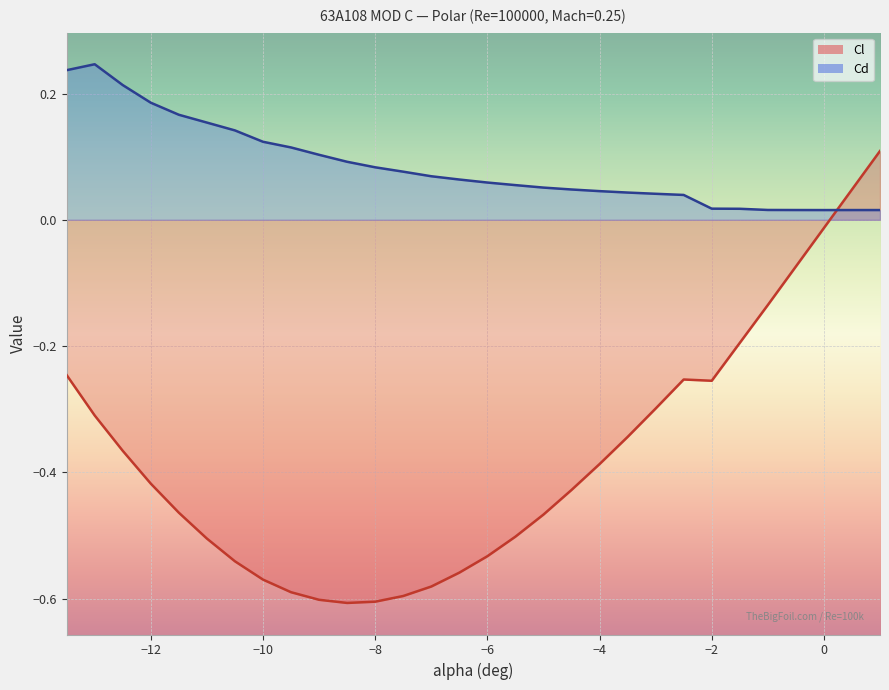

Rank the series by their maximum value, from highest to lowest.

Cd, Cl